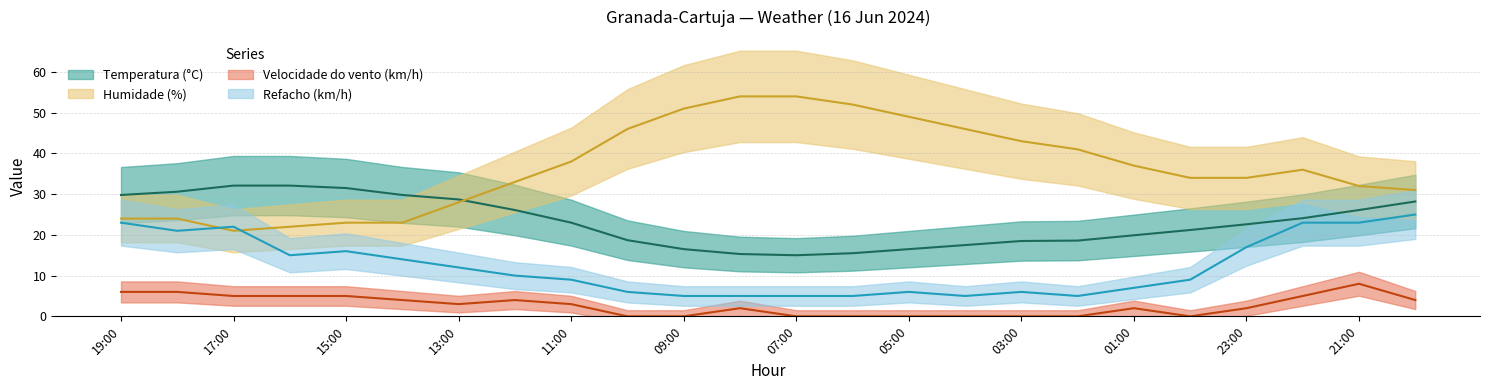

In Humidade (%), how many points are higher than both neighbors (excluding endpoints)?

1